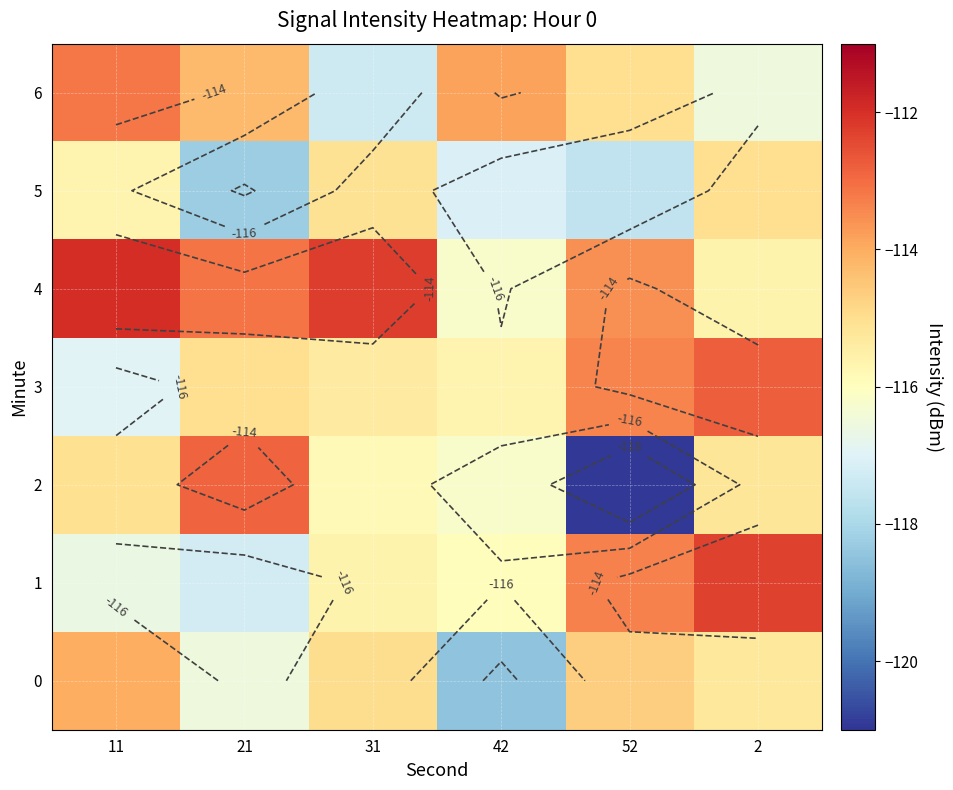

What is the sum of all 2 values?

-696.1